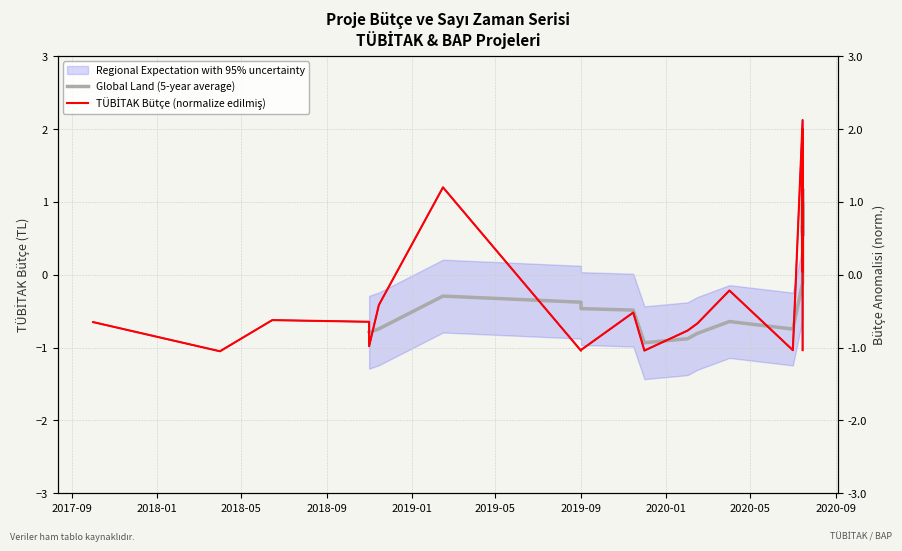

True or false: Global Land (5-year average) and TÜBİTAK Bütçe (normalize edilmiş) cross at least once.

True